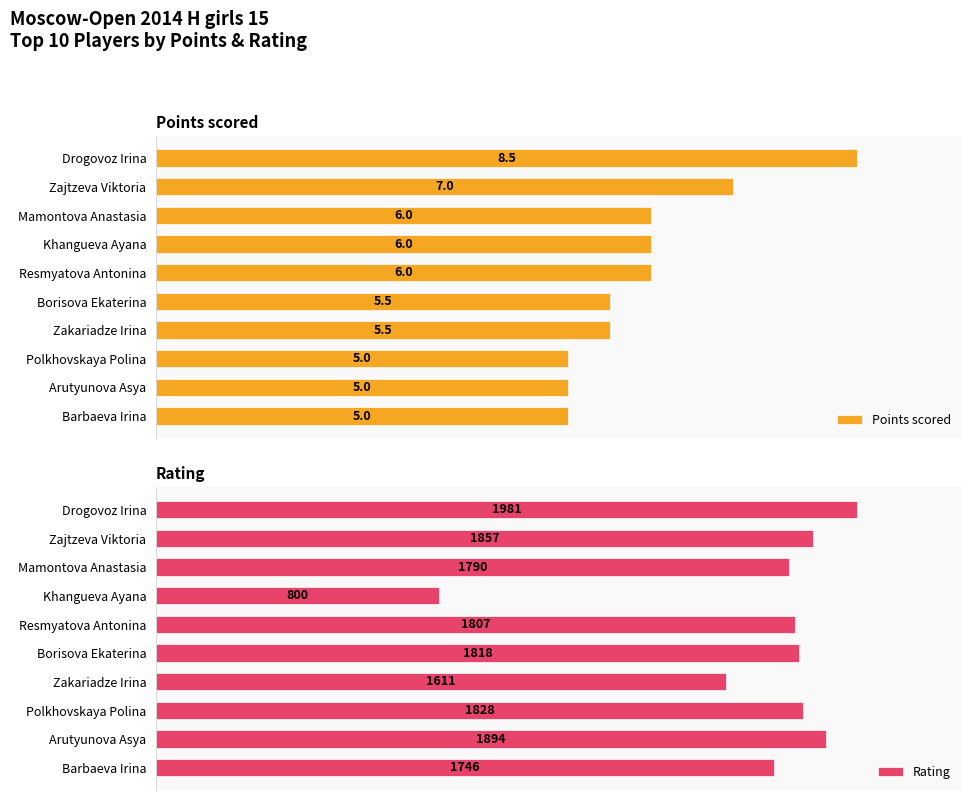

List the labels in order of Rating value, largest first.

Drogovoz Irina, Arutyunova Asya, Zajtzeva Viktoria, Polkhovskaya Polina, Borisova Ekaterina, Resmyatova Antonina, Mamontova Anastasia, Barbaeva Irina, Zakariadze Irina, Khangueva Ayana